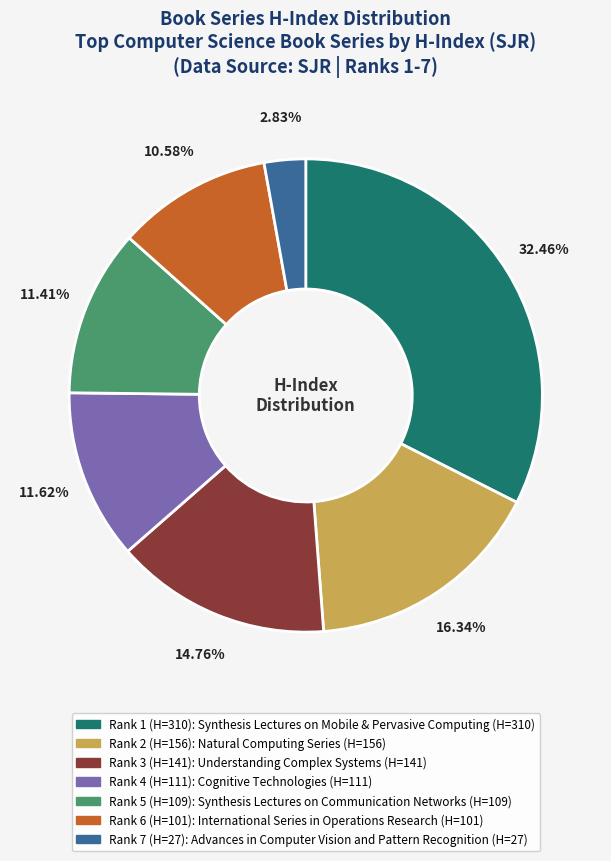

Is there a majority slice in this chart?

No